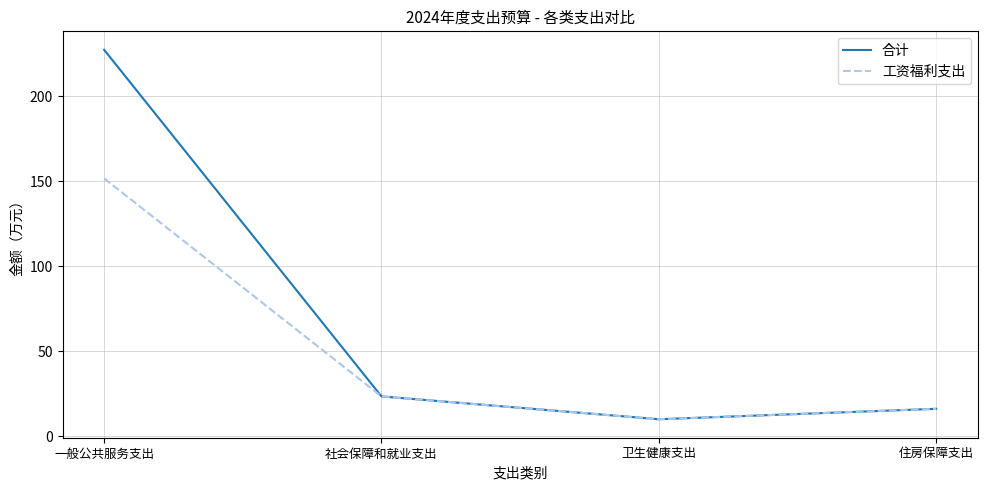

Reading left to right, list all the values displayed in this chart.

合计: 227.5	23.4	9.9	16.1
工资福利支出: 151.8	23.4	9.9	16.1